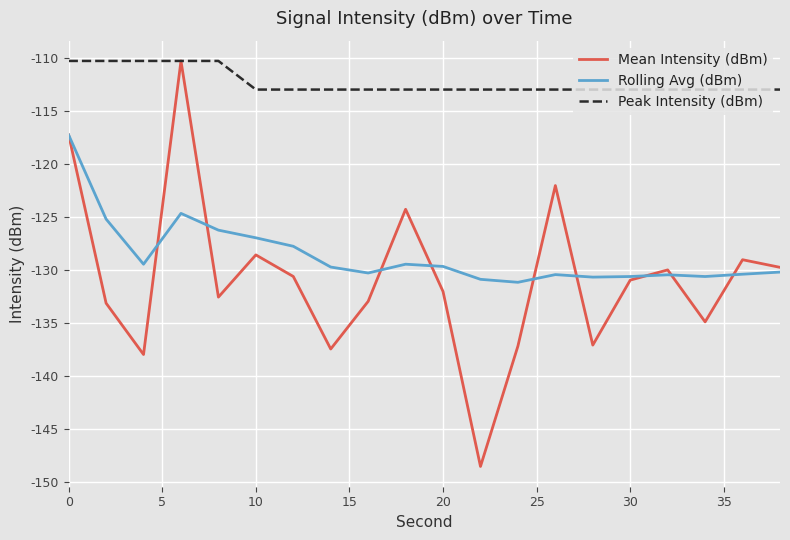

True or false: Peak Intensity (dBm) and Rolling Avg (dBm) cross at least once.

False